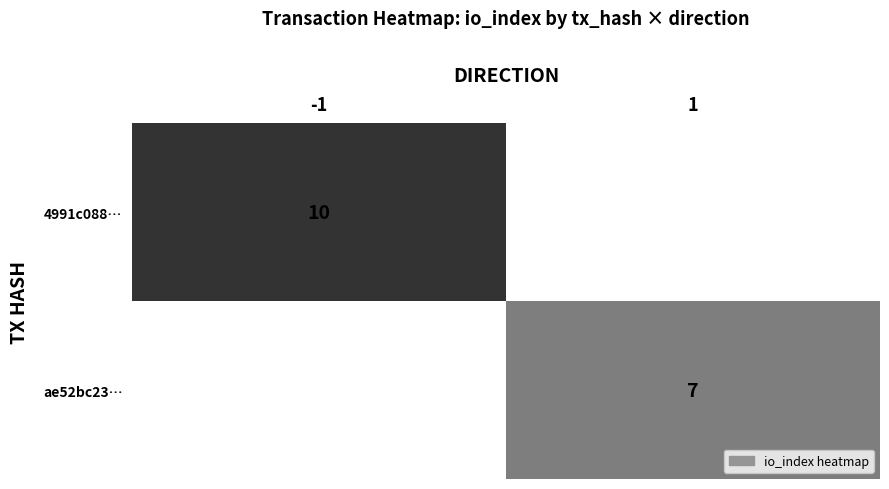

The value of ae52bc23… at 1 is 5. True or false?

False